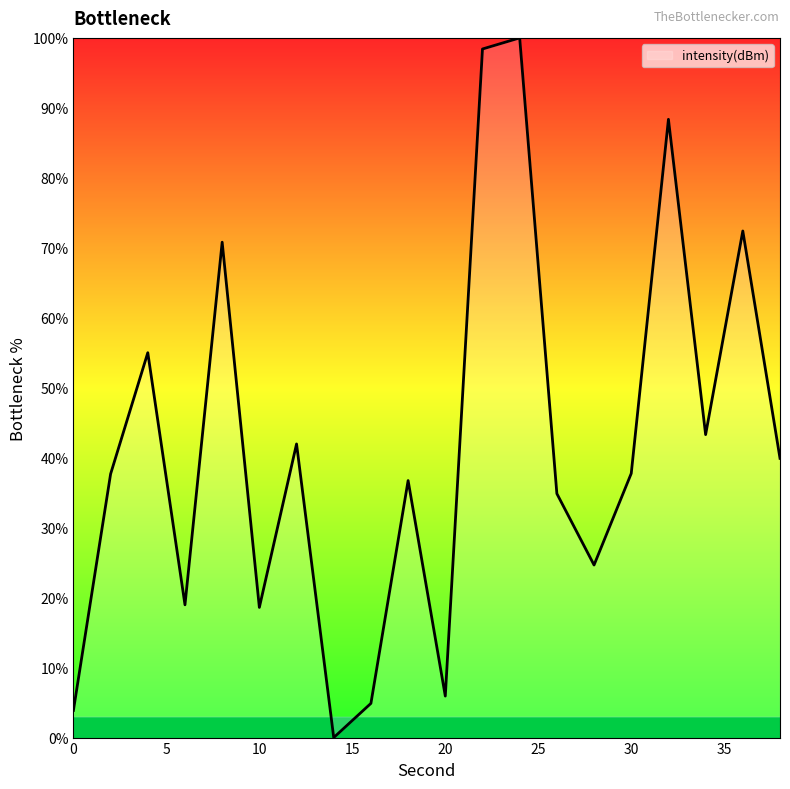

What is the difference between the maximum and minimum values?

100.0